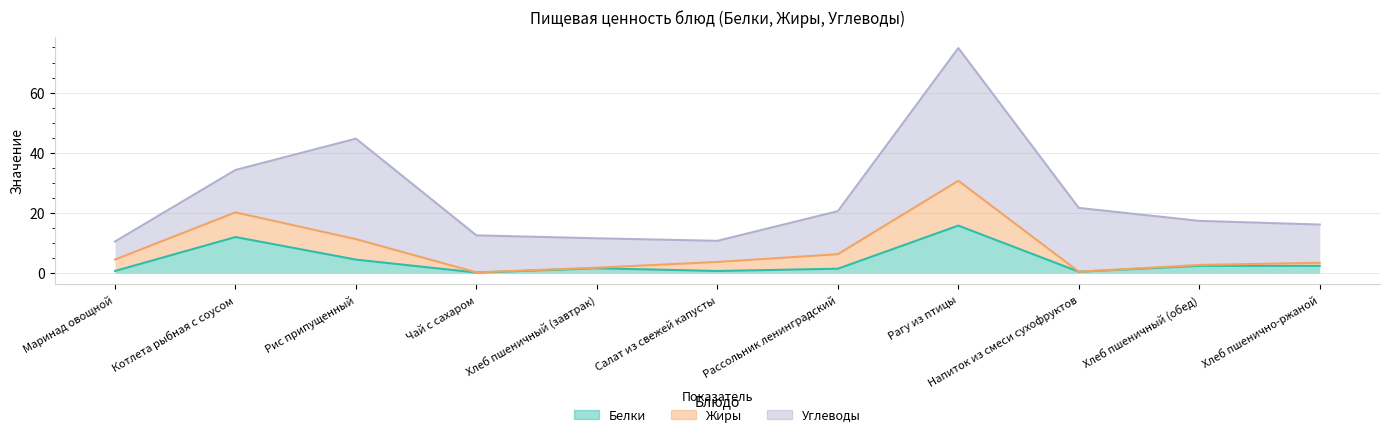

What is the difference between the maximum and second lowest values in the Углеводы series?

37.1